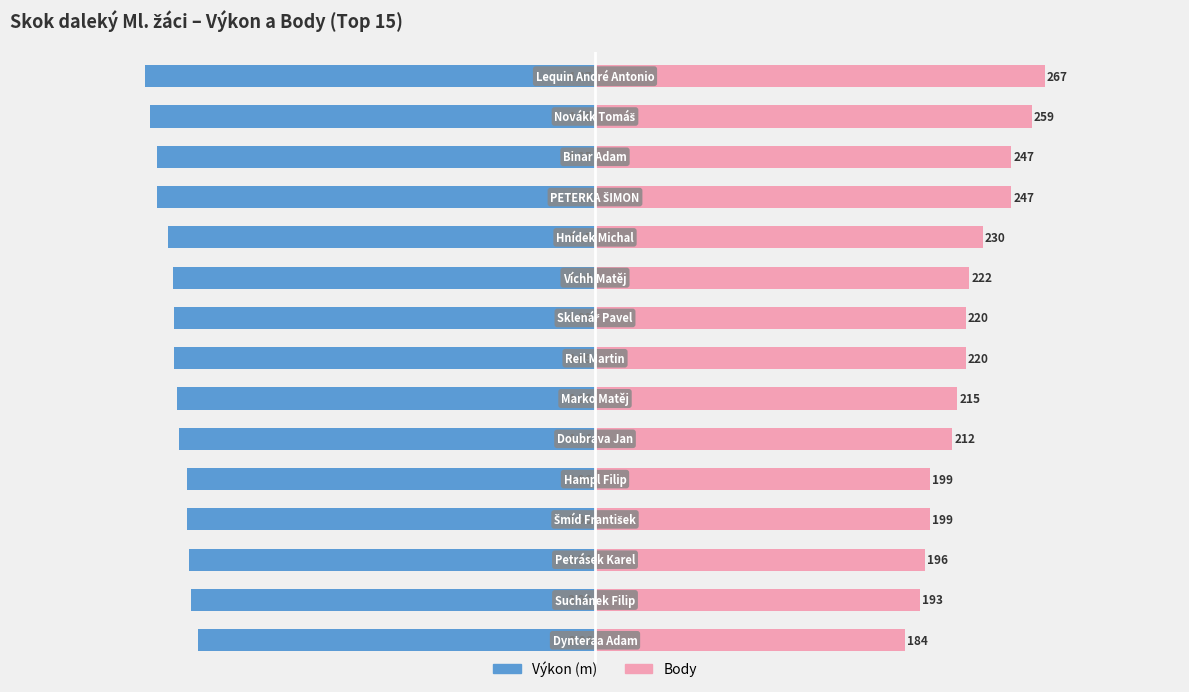

The Výkon series shows -4.0 at 9. True or false?

True